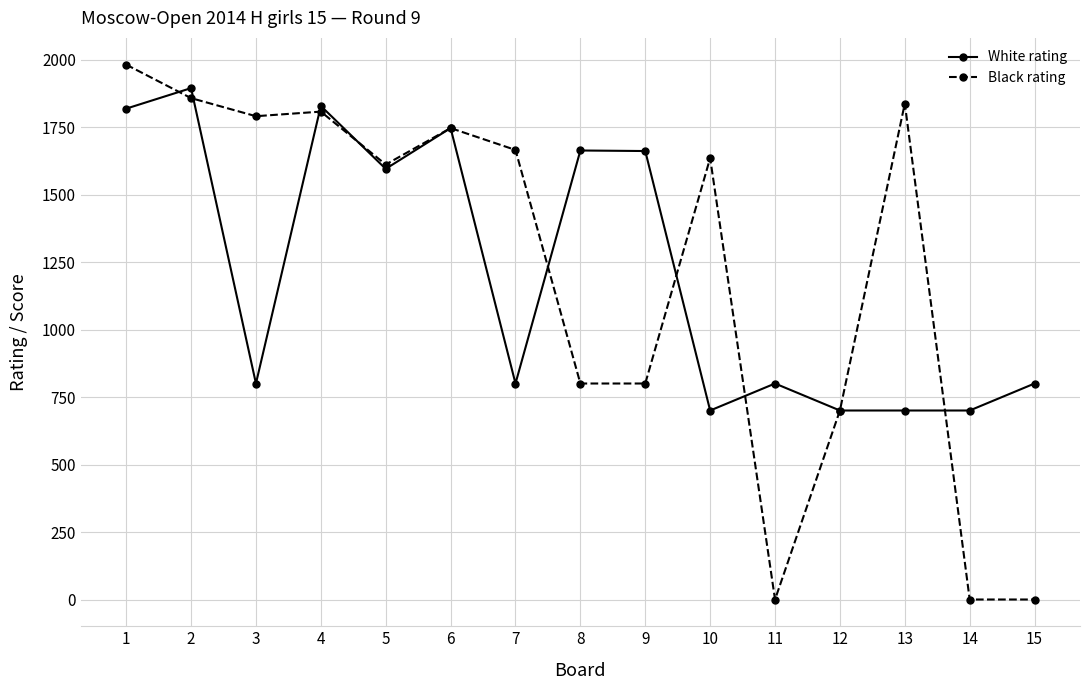

What is the value of the White rating point at the 8th from the left?

1663